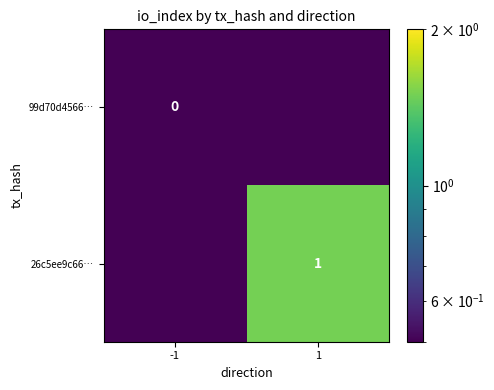

True or false: 26c5ee9c66… has a value of 0.2 at 1.

False